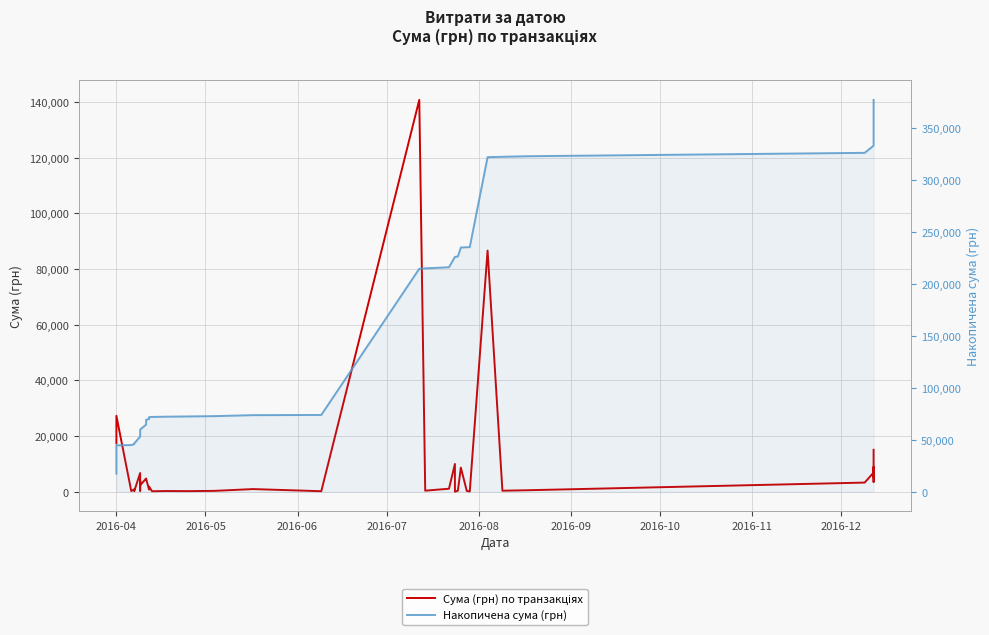

Does the chart display data point markers on the line(s)?

No